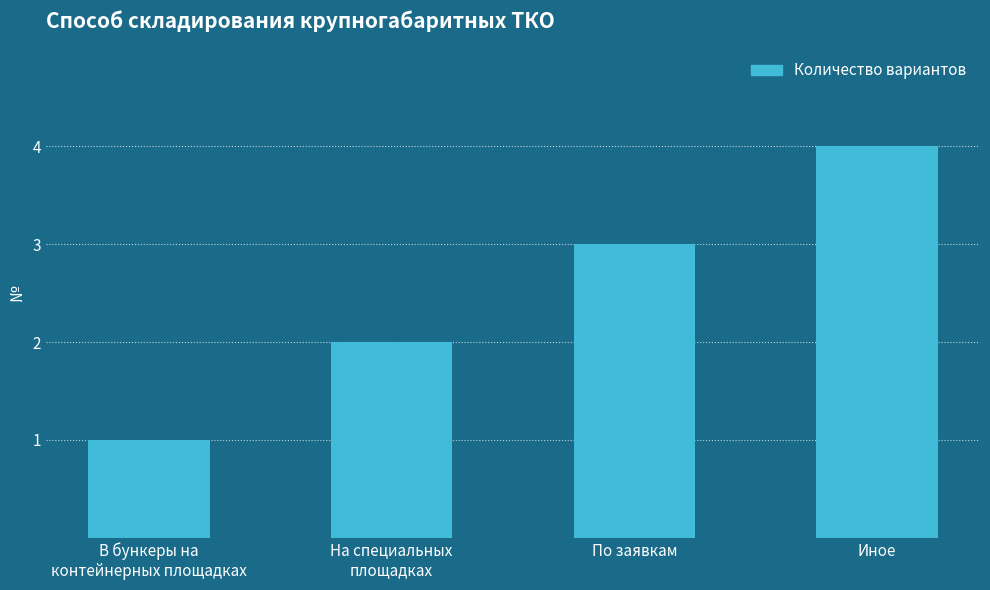

The chart shows a value of 1 at Иное. True or false?

False